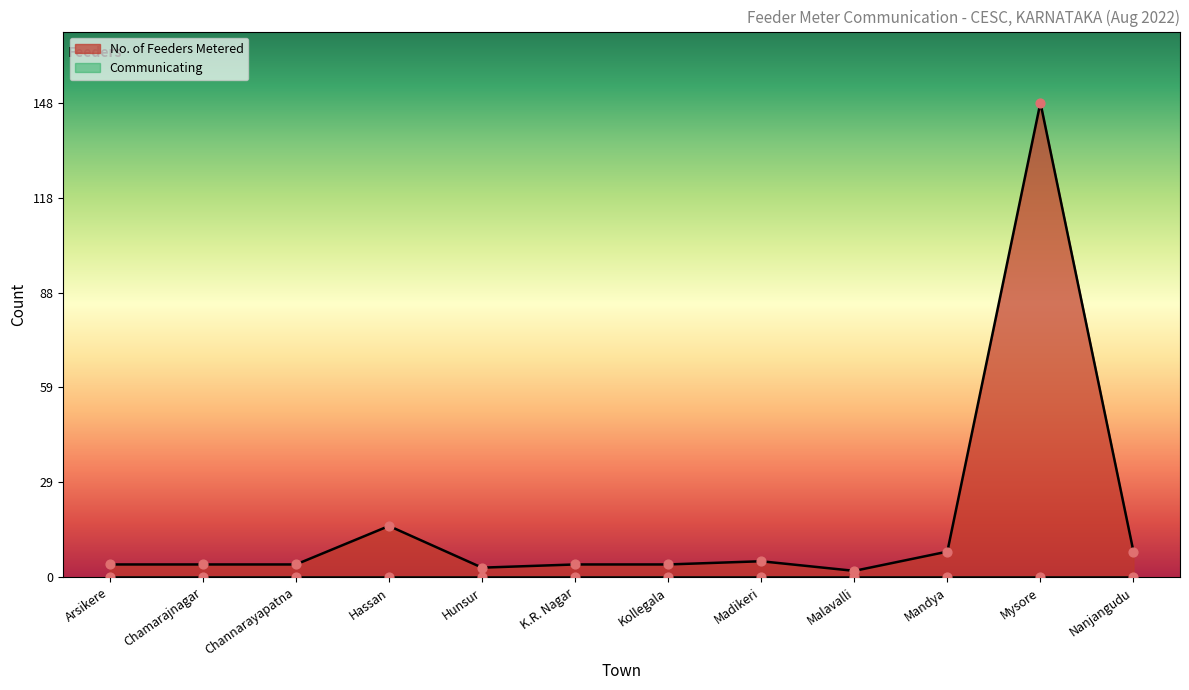

What is the change in value from K.R. Nagar to Malavalli?

-2